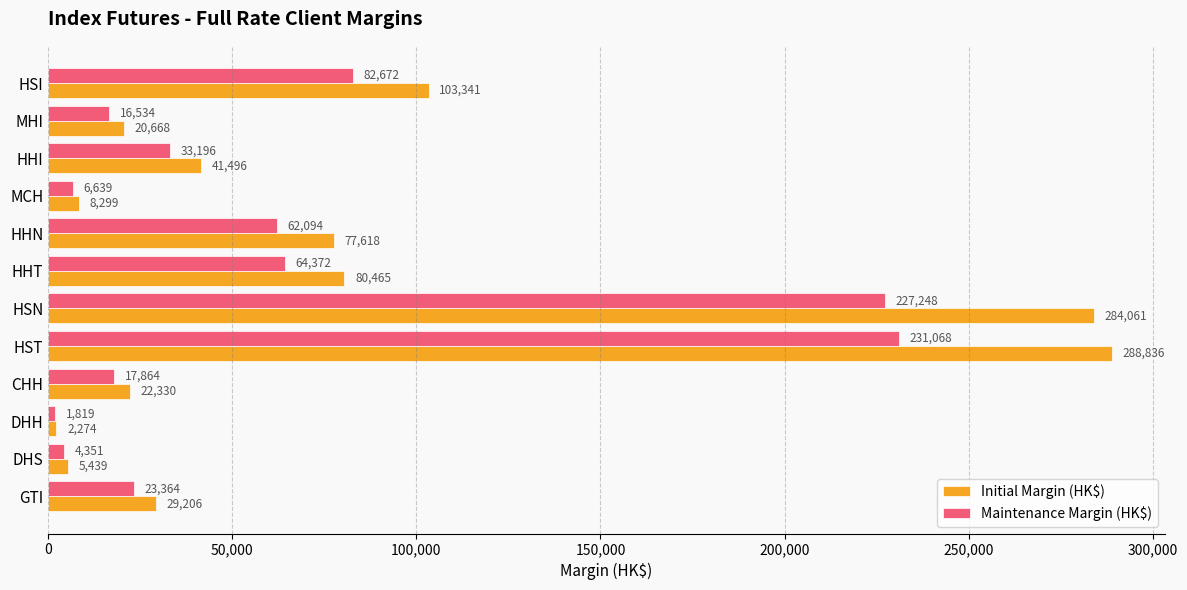

What is the total value across all series at GTI?

52570